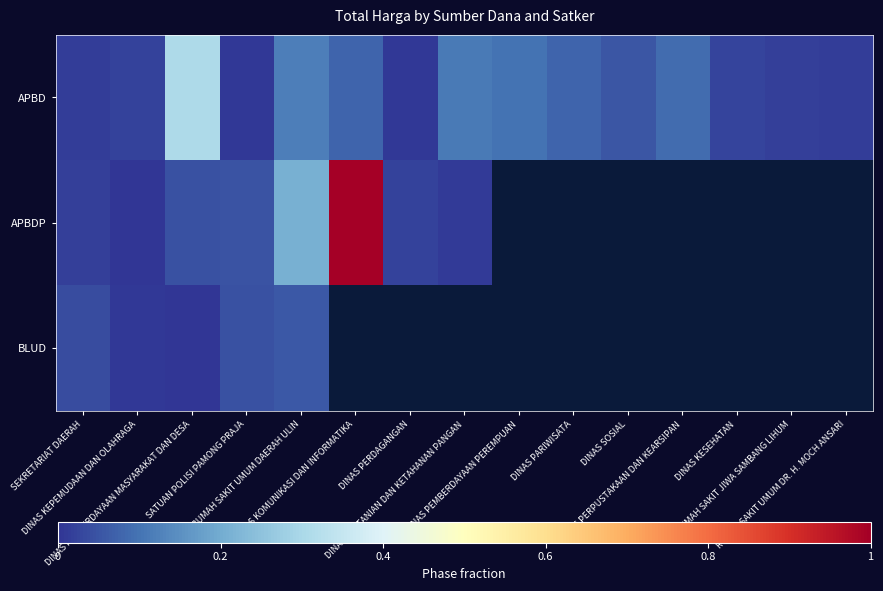

Which series has the largest total across all categories?

APBD